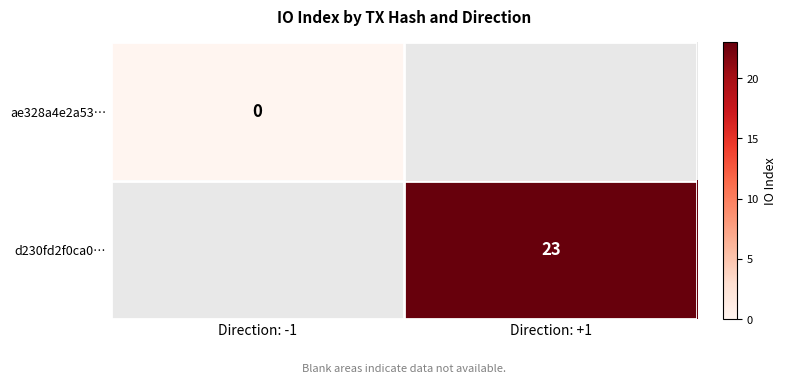

Between Direction: +1 and Direction: -1, which is larger?

Direction: -1